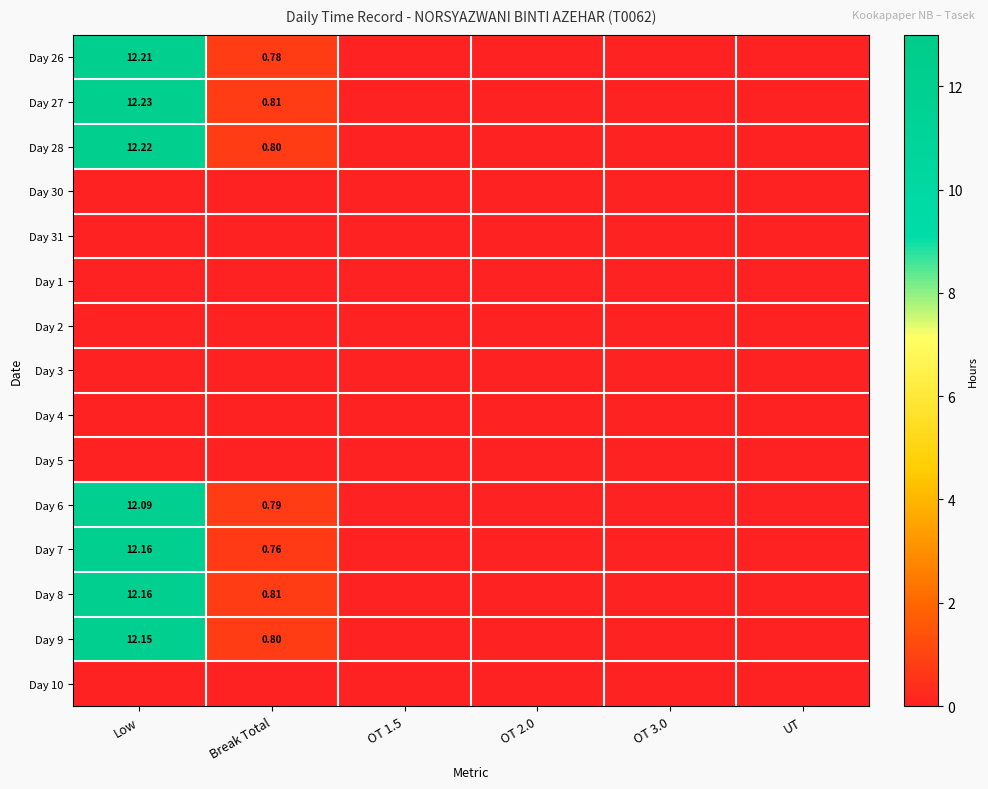

At which category is the sum across all series the highest?

Low